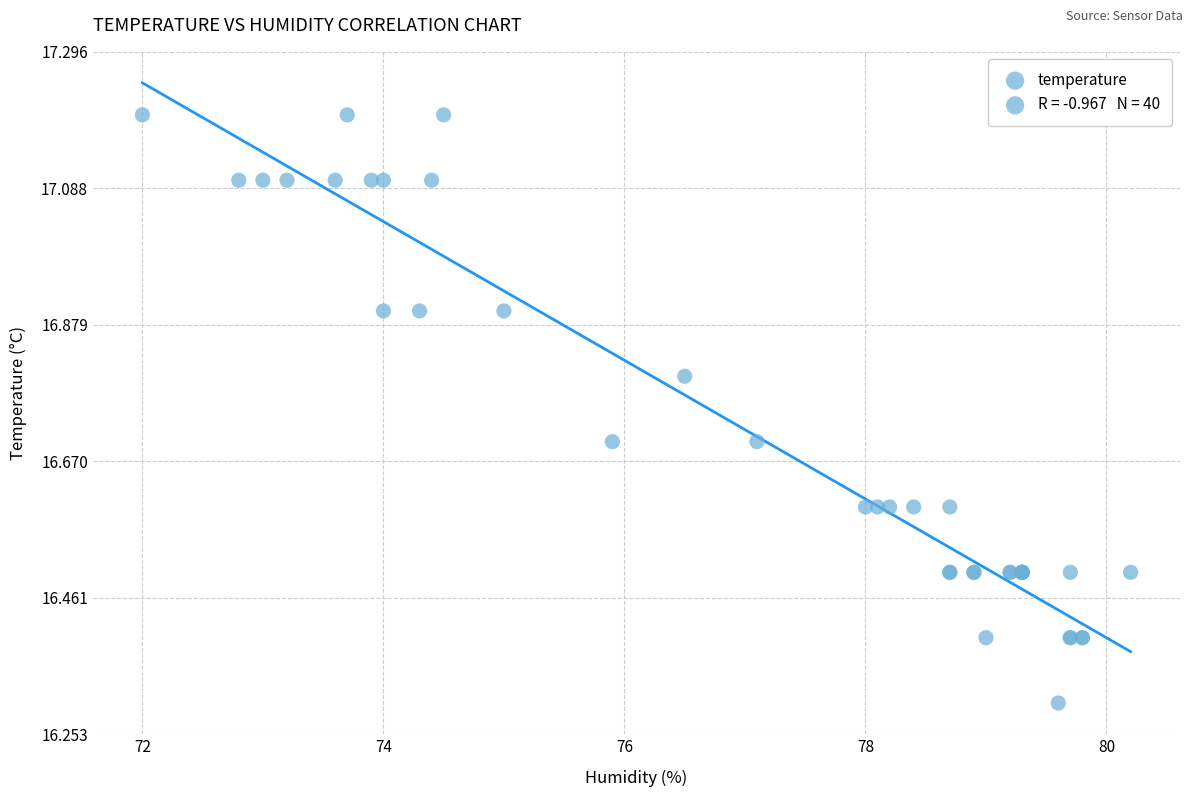

What Y value in the scatter plot is closest to 16?

16.3